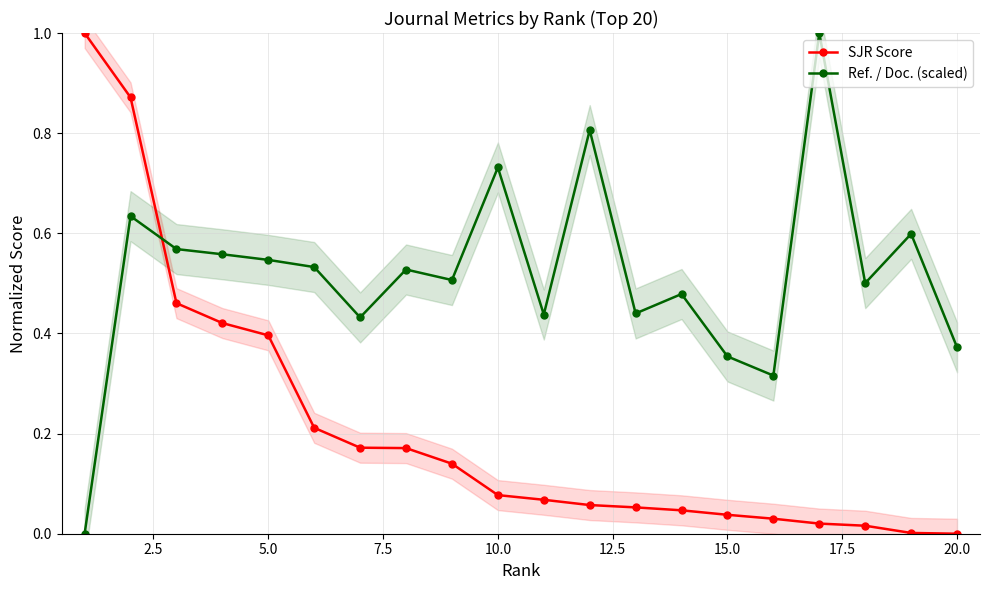

True or false: Ref. / Doc. (scaled) and SJR Score intersect in this chart.

True